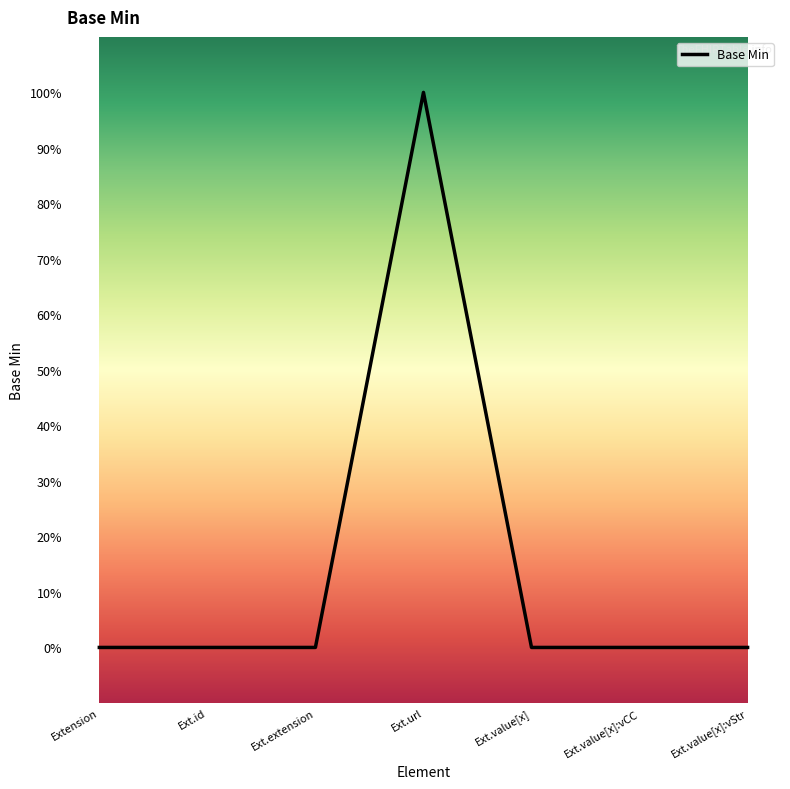

What is the maximum value shown in the chart?

1